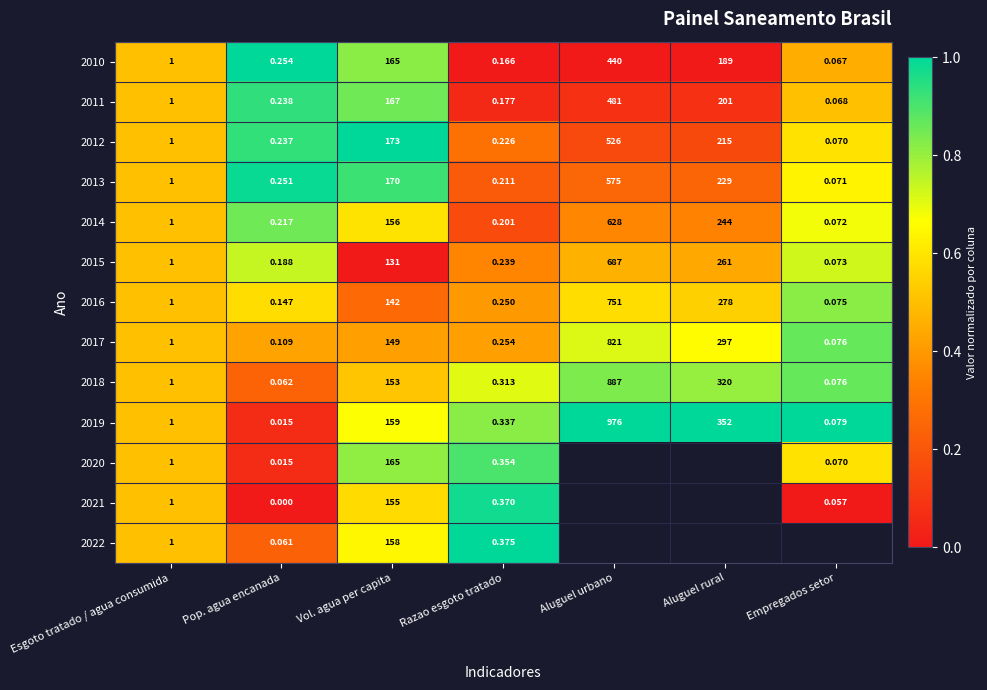

List the labels in order of 2018 value, smallest first.

Pop. agua encanada, Empregados setor, Razao esgoto tratado, Esgoto tratado / agua consumida, Vol. agua per capita, Aluguel rural, Aluguel urbano